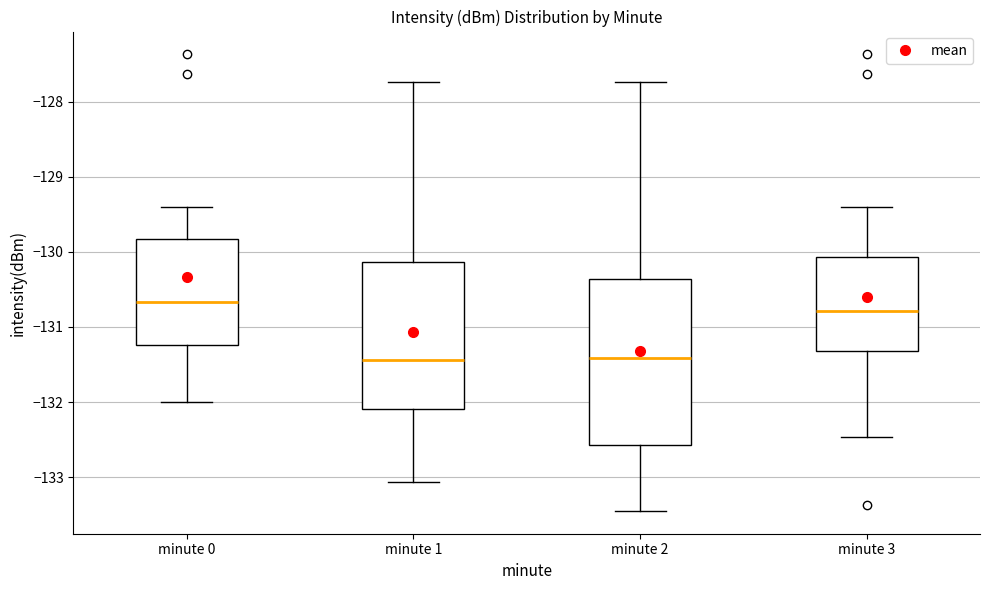

Reading left to right, transcribe this box plot: for each box, give where its median line is, the range the box spans, and where its two whiskers end, as read against the y-axis. The values are not printed on the chart, so give them approximately, as read against the axis.

minute 0: median -130.7, box -131.2 to -129.8, whiskers -132.0 to -129.4
minute 1: median -131.4, box -132.1 to -130.1, whiskers -133.1 to -127.7
minute 2: median -131.4, box -132.6 to -130.4, whiskers -133.4 to -127.7
minute 3: median -130.8, box -131.3 to -130.1, whiskers -132.5 to -129.4